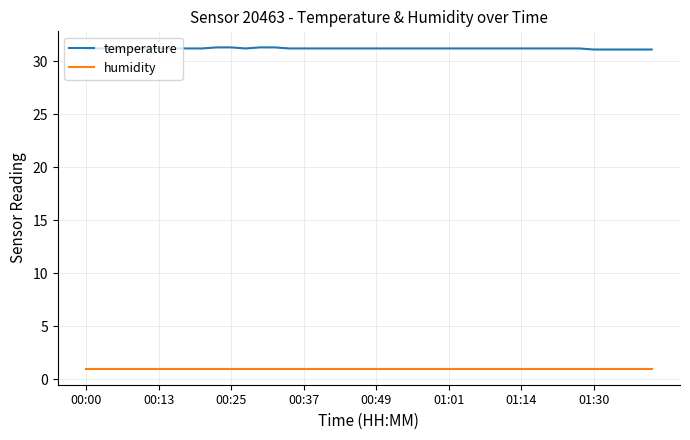

What is the sum of all temperature values?

1247.9